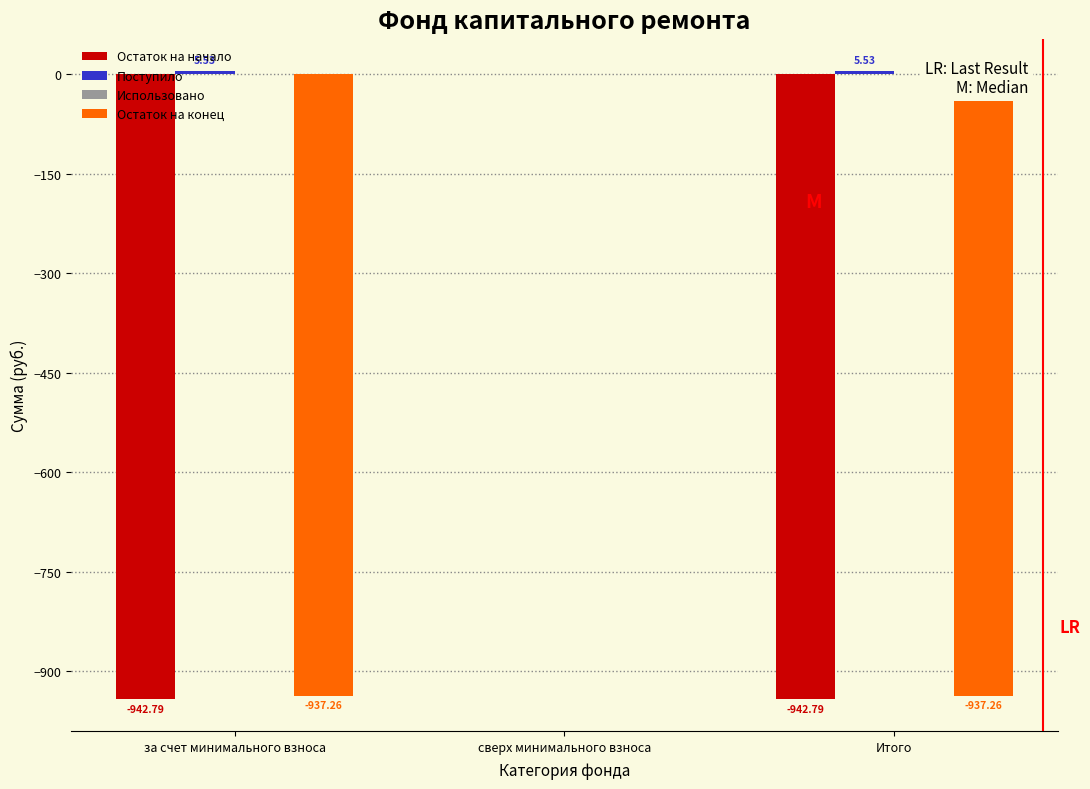

Between сверх минимального взноса and Итого, which series saw the biggest shift?

Остаток на начало